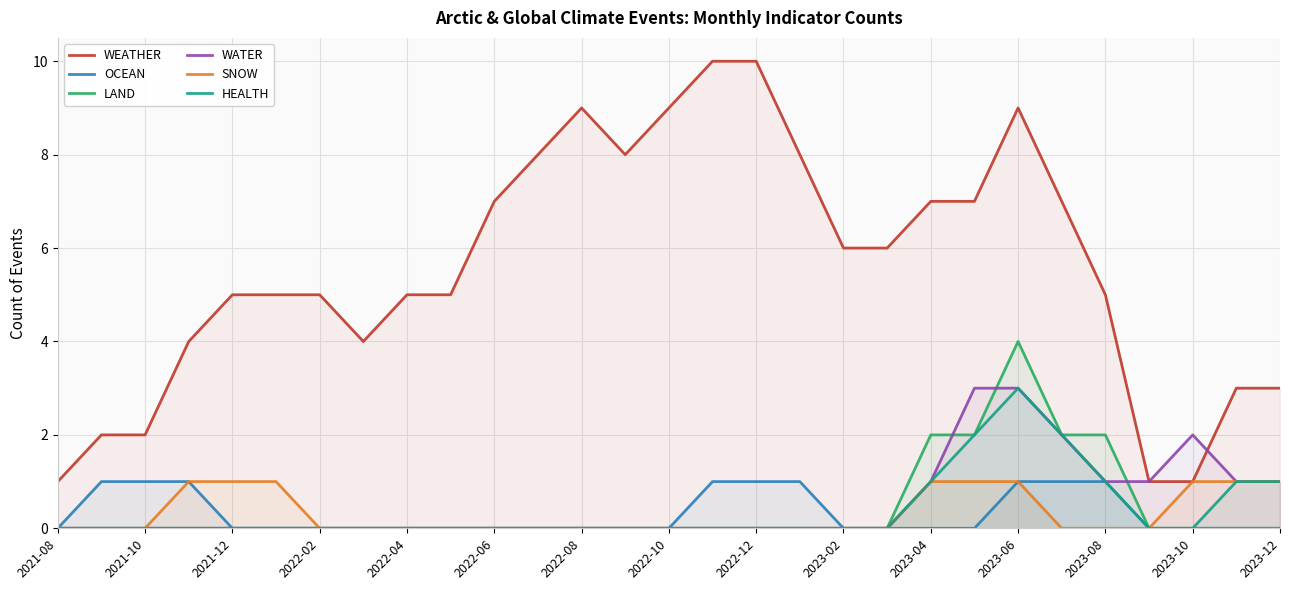

The WATER series shows 1 at 2023-12. True or false?

True